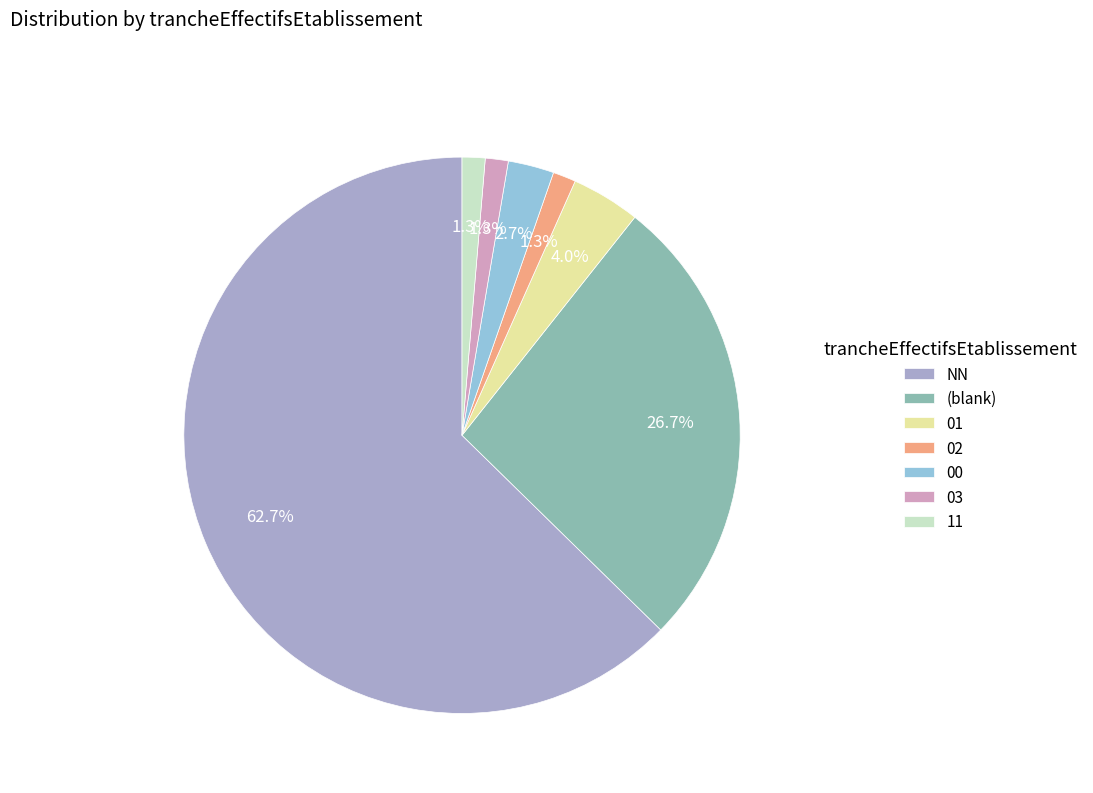

Does 00 represent more than half of the total?

No